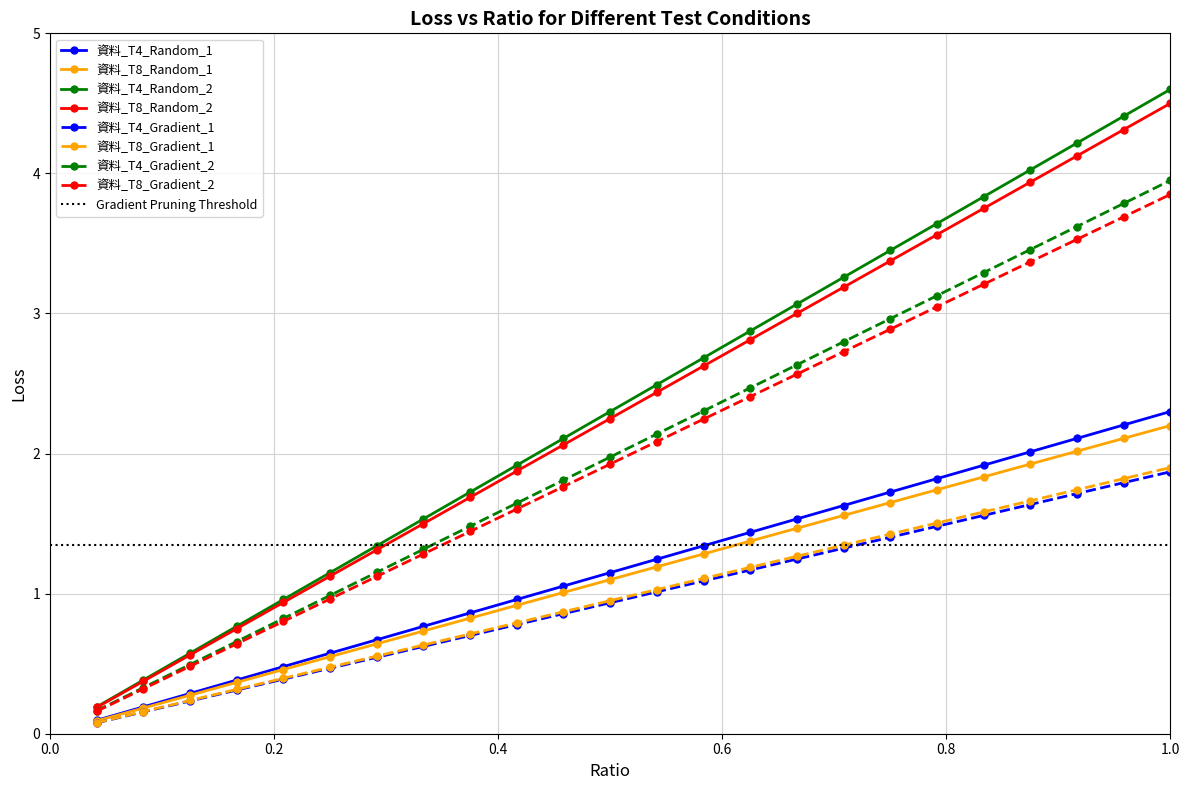

The chart shows a value of 1.5 at 16. True or false?

True